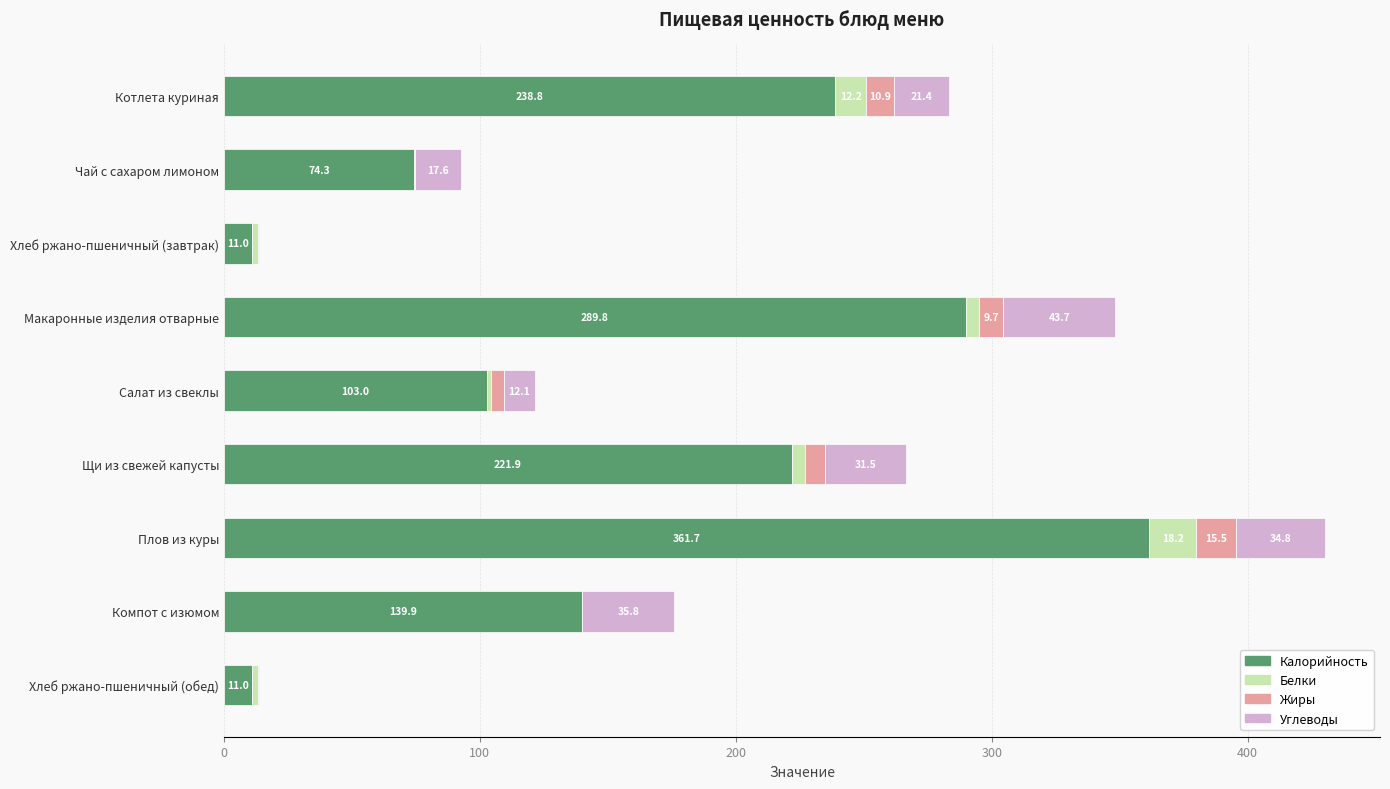

Where is Калорийность nearest to the value 186?

Щи из свежей капусты